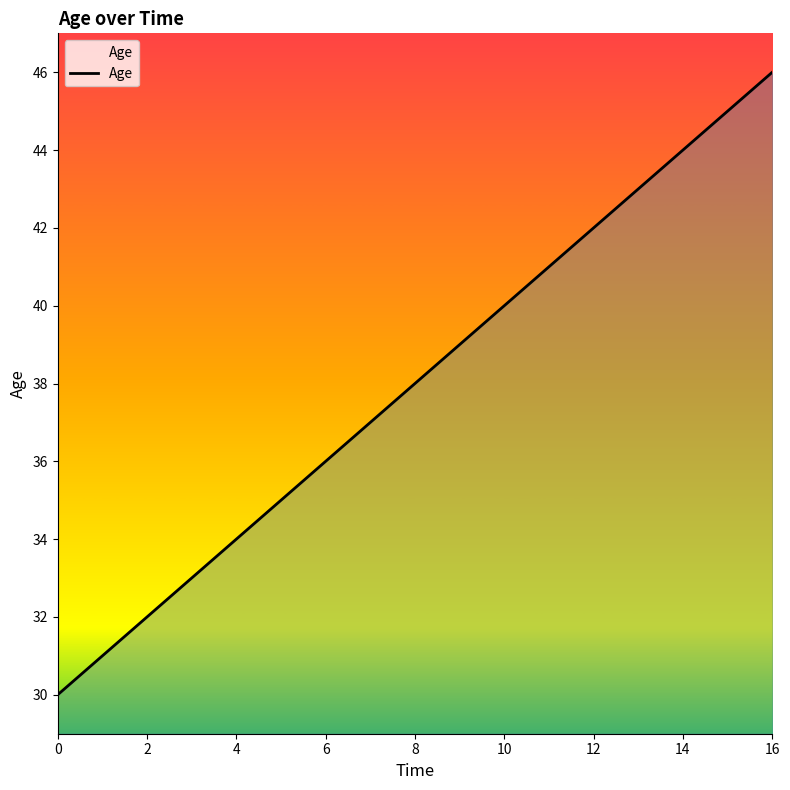

What is the difference between the maximum and minimum values?

16.0